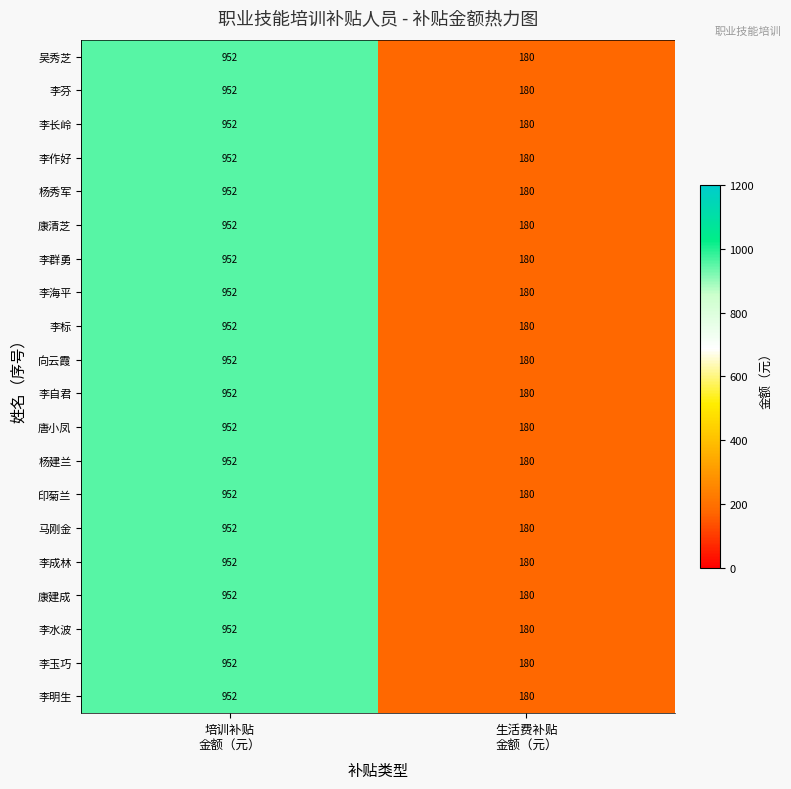

What is the average value of the 吴秀芝 series?

566